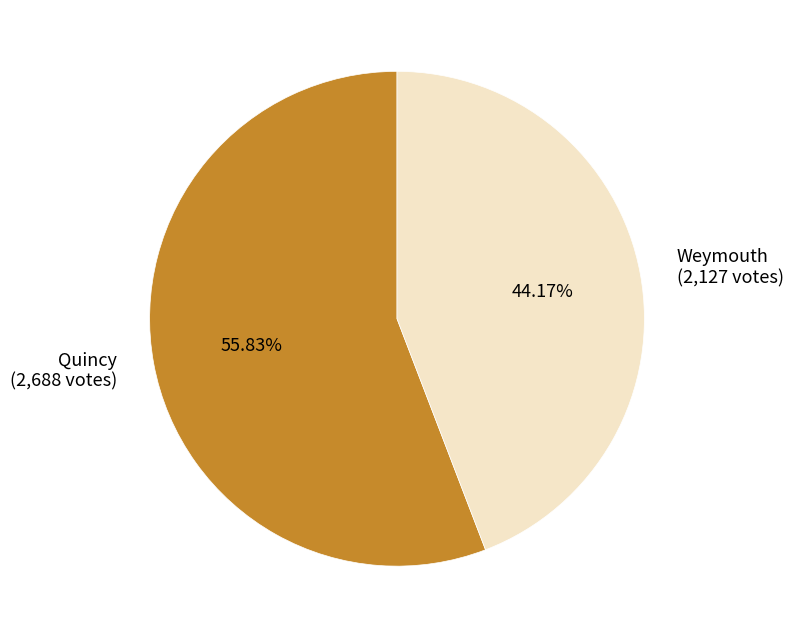

Is it true that Weymouth is 34% of the pie?

False